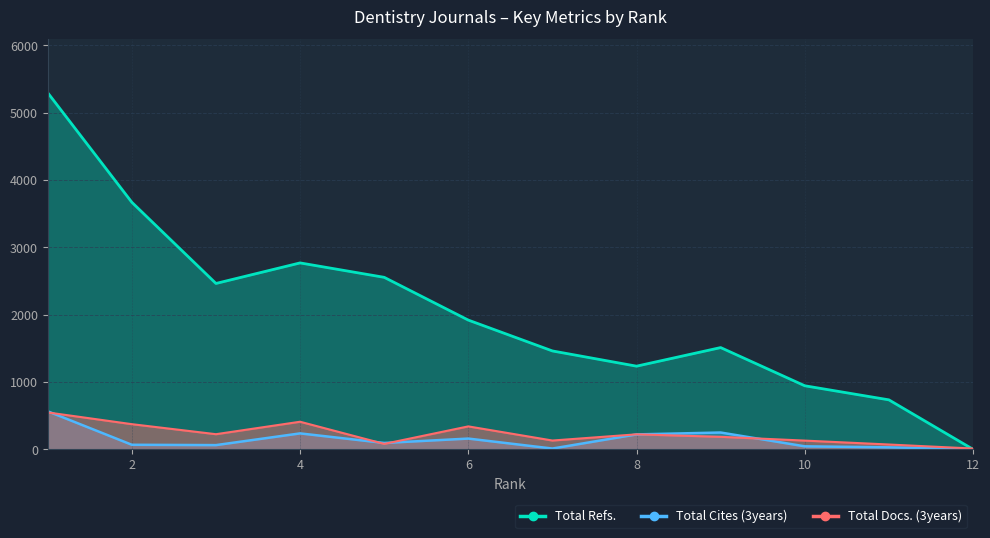

Where does the Total Docs. (3years) series first go above 222?

1